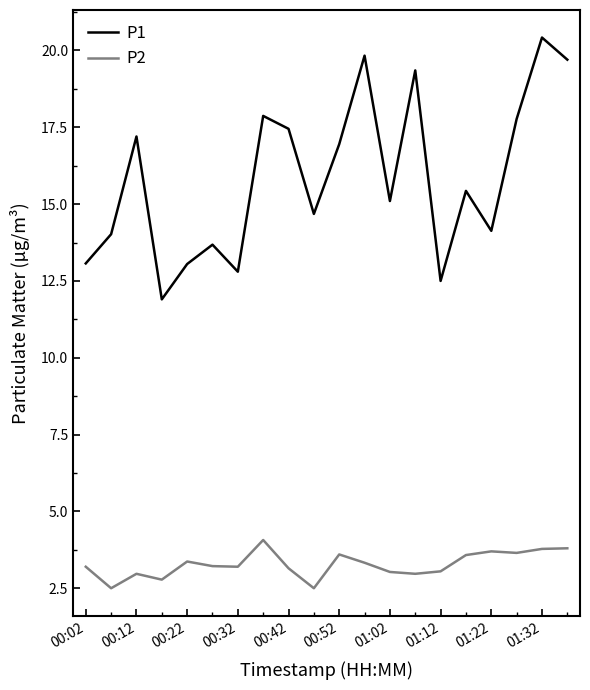

What is the greatest value displayed?

20.4